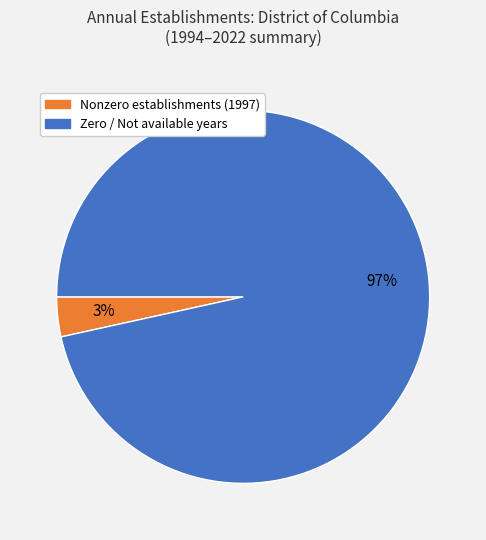

To the nearest percent, what is the average slice percentage?

50%